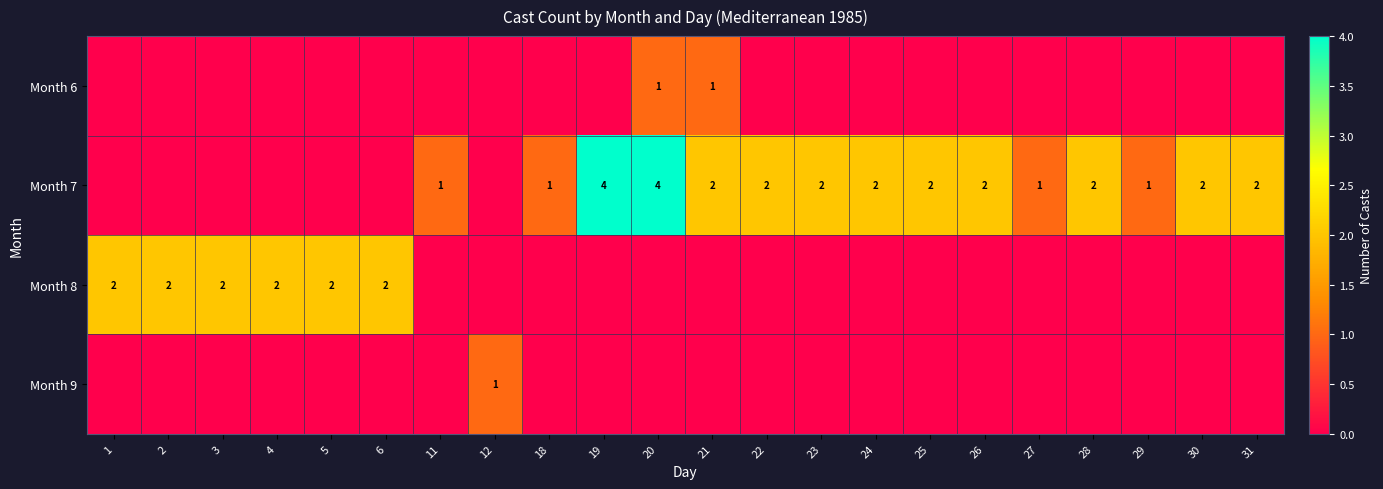

Count the number of categories in the chart.

22